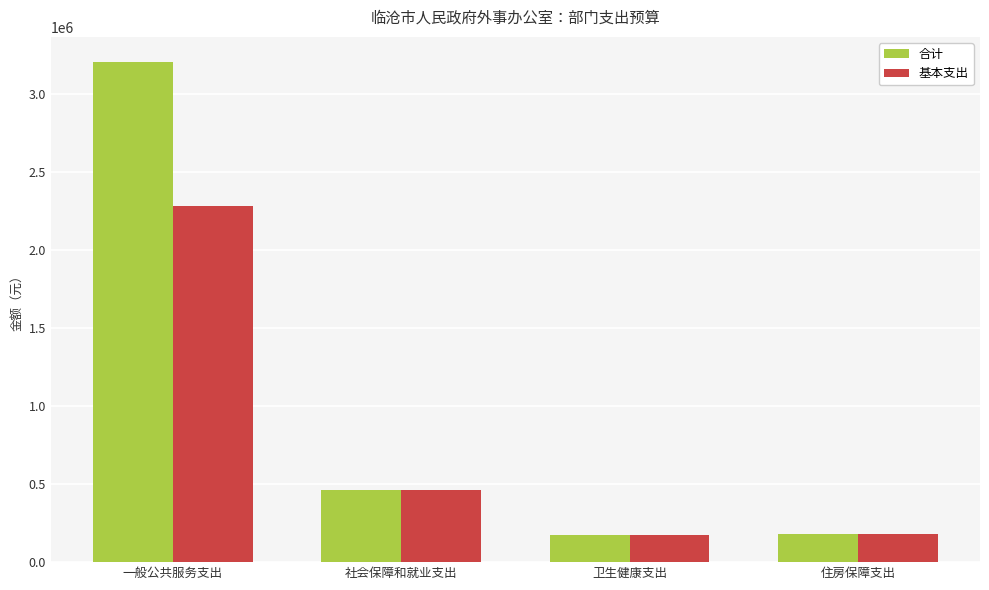

Is it true that 基本支出 equals 177035.2 at 卫生健康支出?

True